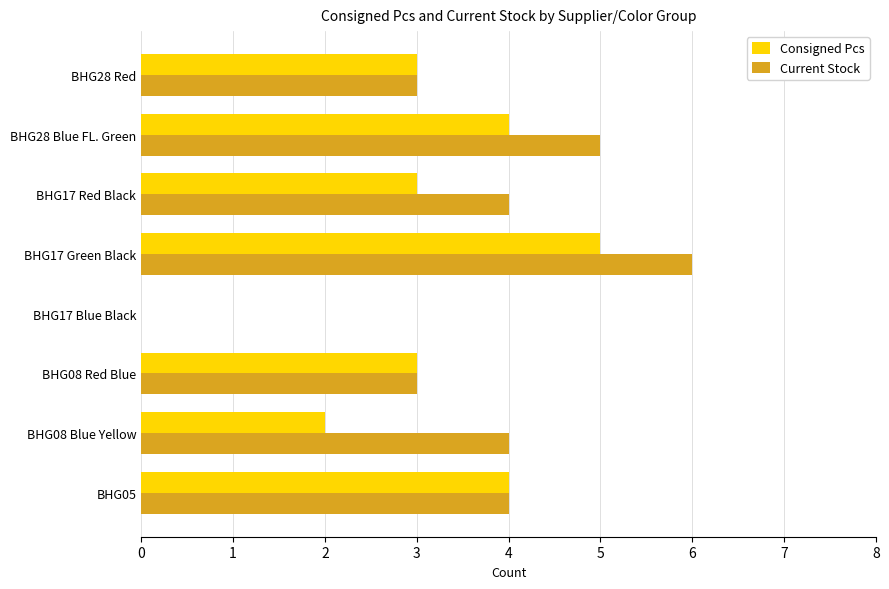

Is it true that Consigned Pcs equals 5 at BHG28 Red?

False